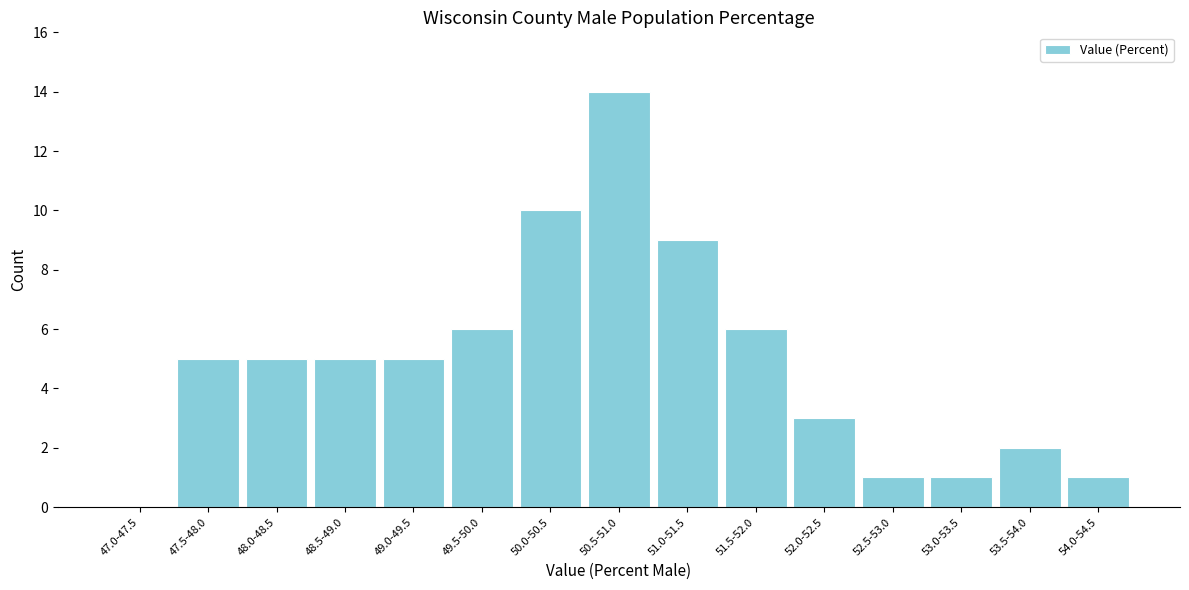

Reading right to left, extract all data points from this chart.

54.0-54.5=1	53.5-54.0=2	53.0-53.5=1	52.5-53.0=1	52.0-52.5=3	51.5-52.0=6	51.0-51.5=9	50.5-51.0=14	50.0-50.5=10	49.5-50.0=6	49.0-49.5=5	48.5-49.0=5	48.0-48.5=5	47.5-48.0=5	47.0-47.5=0